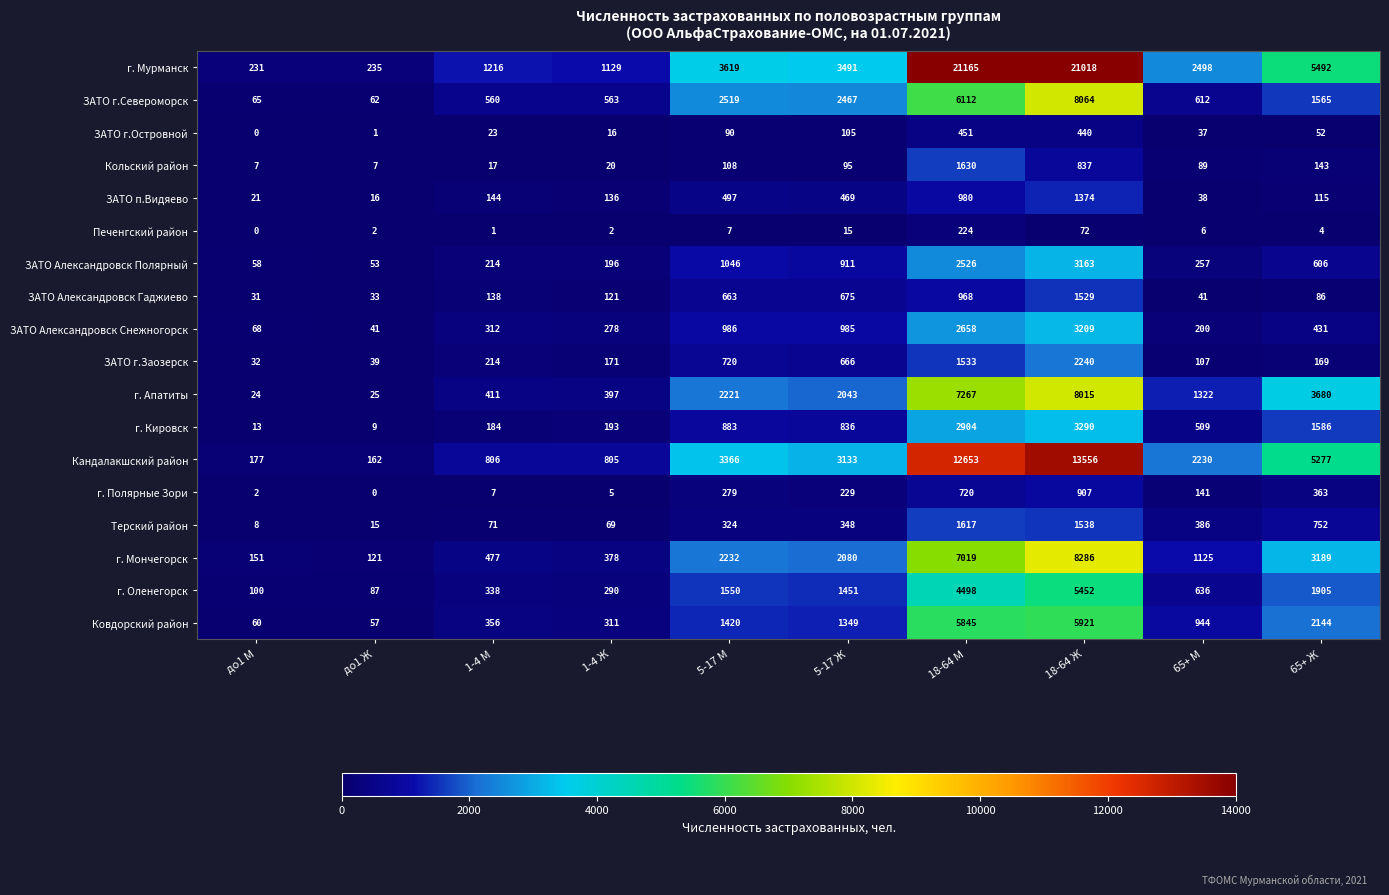

What is the sum of the ЗАТО Александровск Снежногорск values at до1 Ж and 65+ М?

241